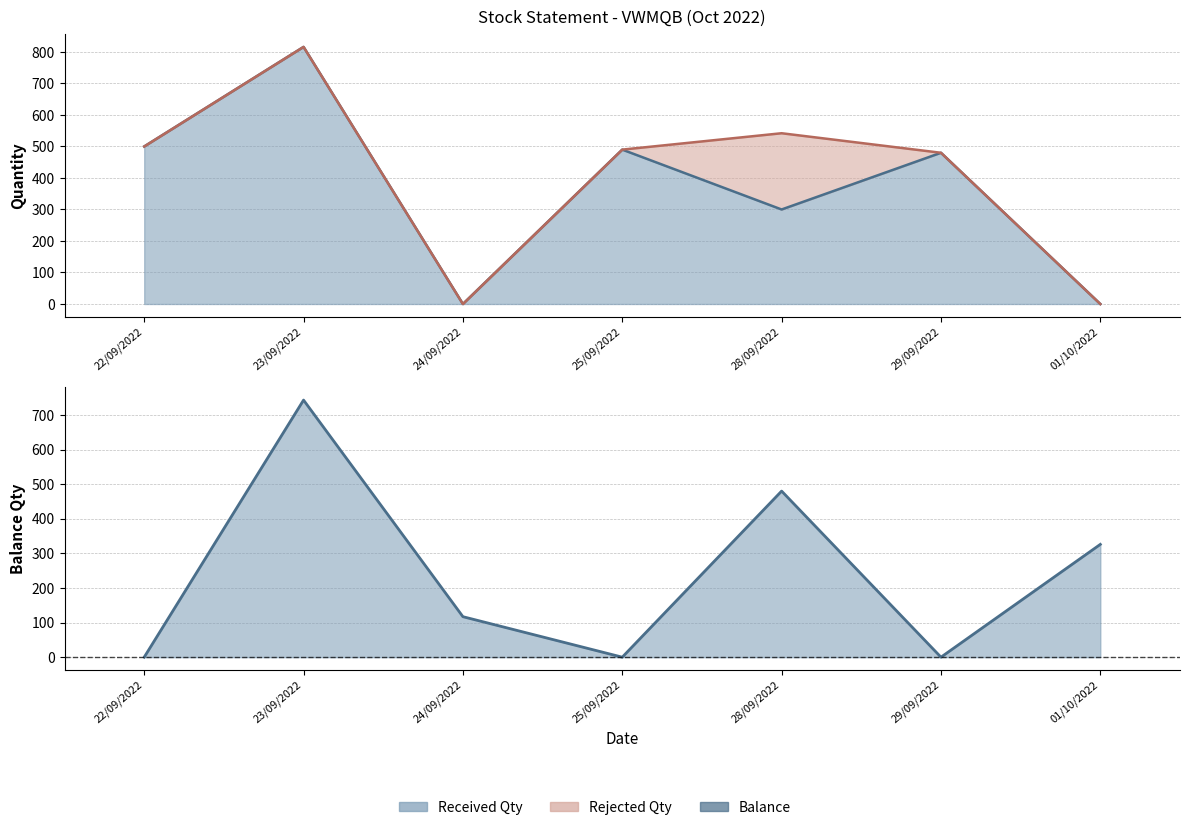

What is the average value of the Received Qty series?

369